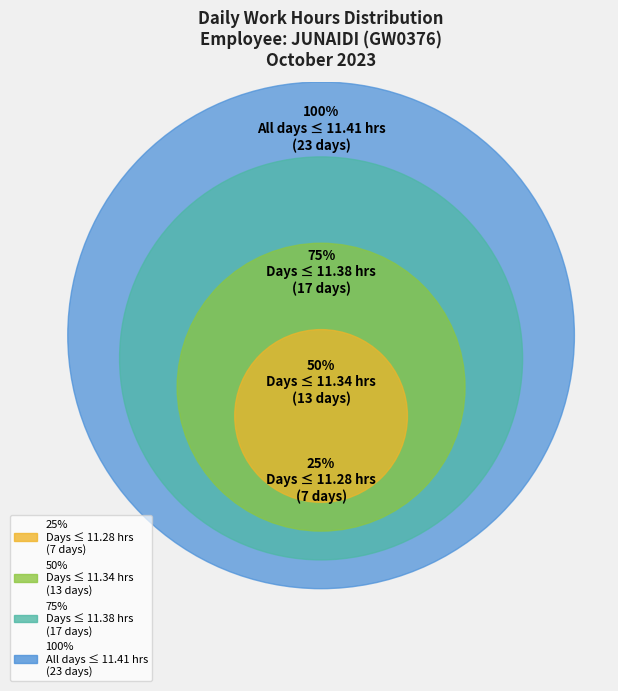

To the nearest percent, what percentage of the pie is 25?

4%